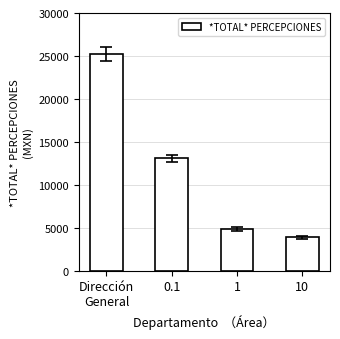

Is it true that the value at Dirección
General is 25201.0?

True